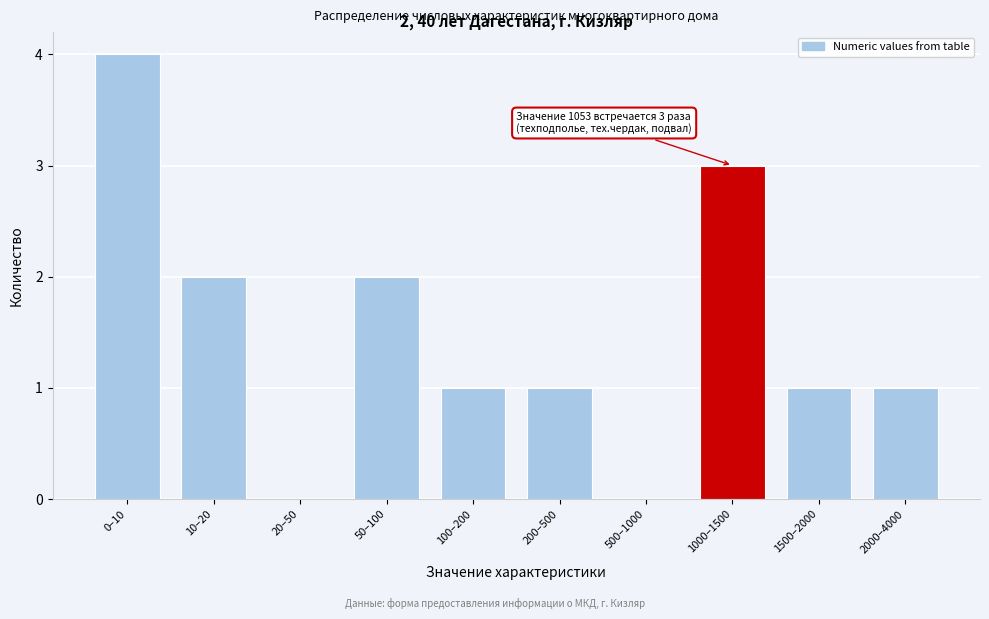

Reading left to right, transcribe all the data shown in this chart.

0–10=4	10–20=2	20–50=0	50–100=2	100–200=1	200–500=1	500–1000=0	1000–1500=3	1500–2000=1	2000–4000=1